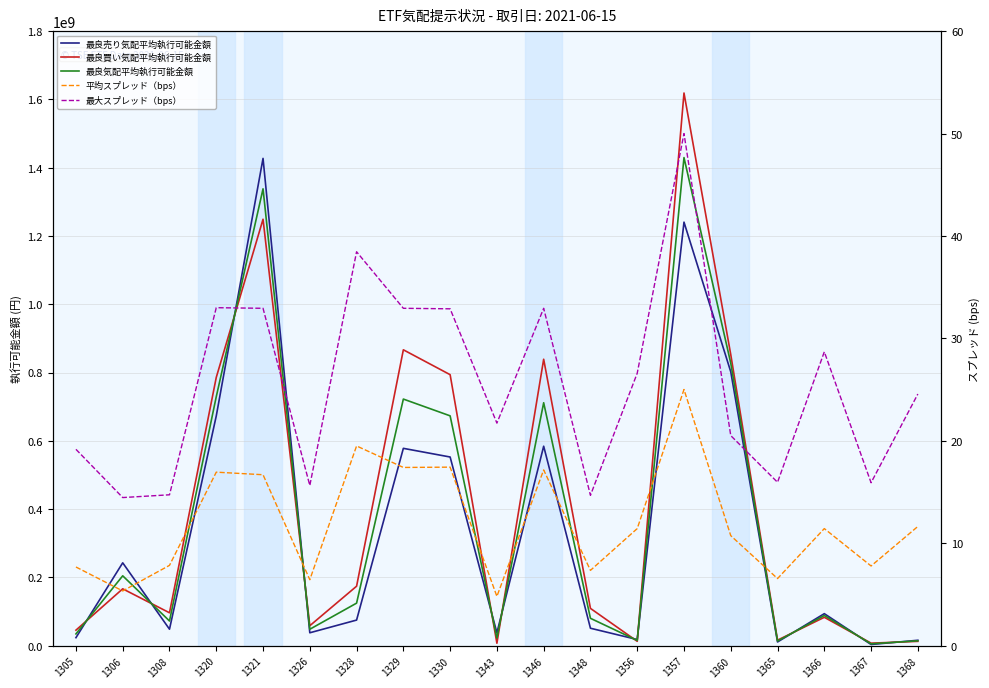

What is the difference between the highest and lowest values at 1306?

242612409.8